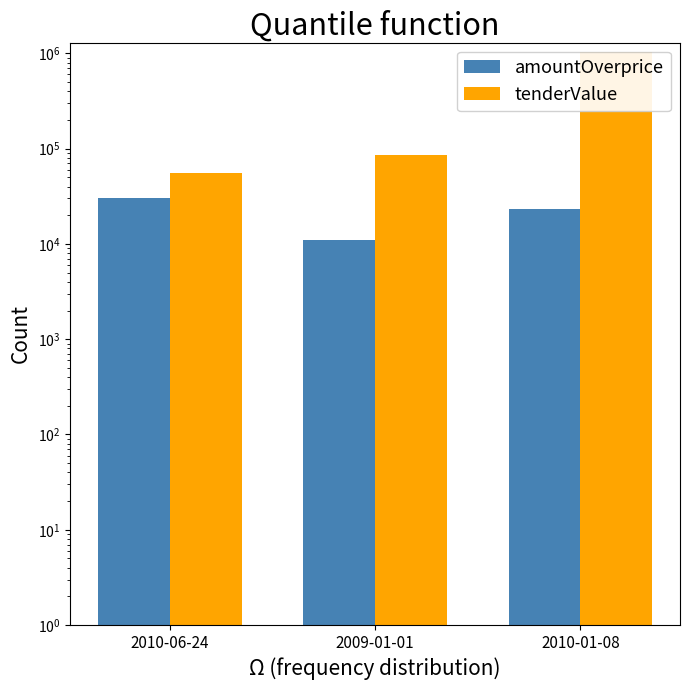

How many groups of bars are there?

3